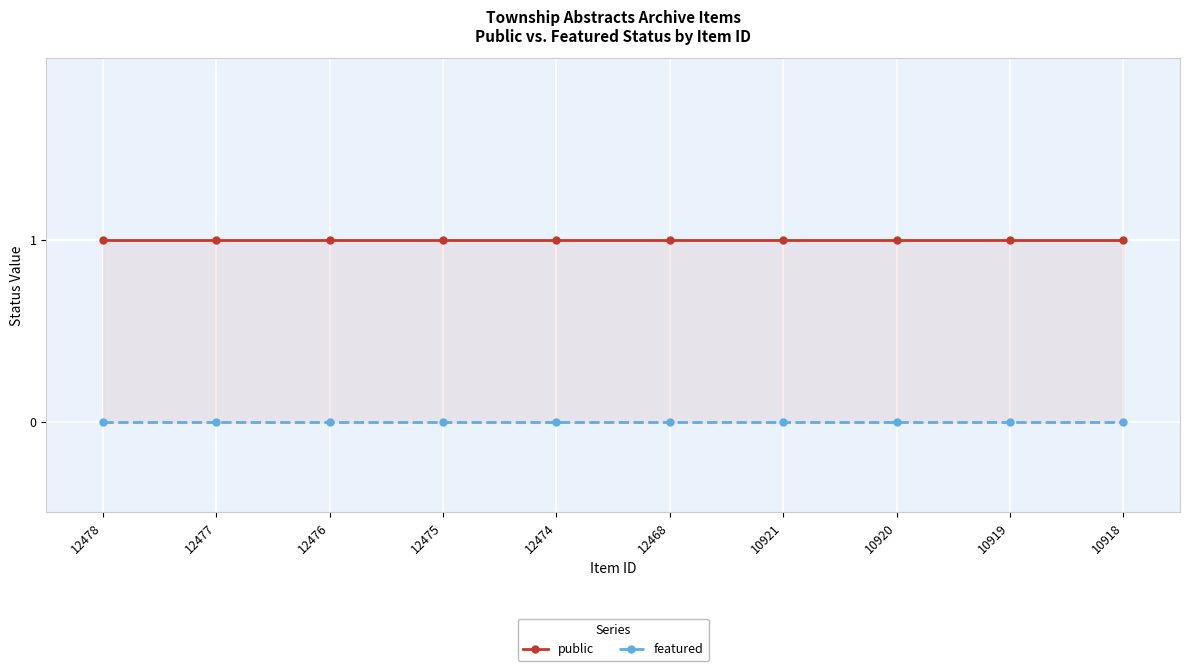

True or false: public has more than 2 interior local peaks.

False